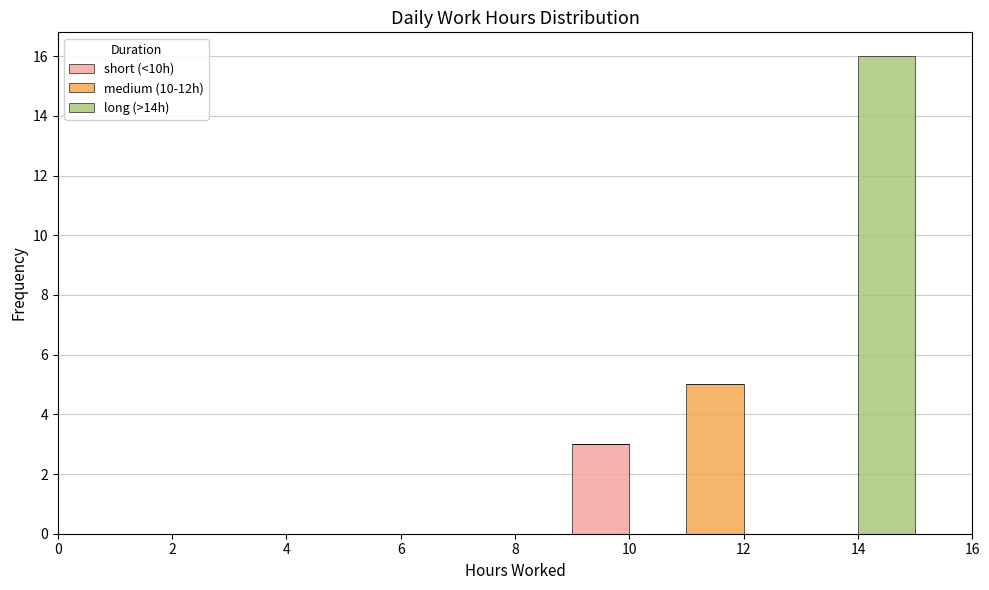

Reading left to right, list every stacked bar in this chart as the range it spans on the x-axis followed by its total height. The values are not printed on the chart, so give them approximately, as read against the axis.

0 to 1: 0
1 to 2: 0
2 to 3: 0
3 to 4: 0
4 to 5: 0
5 to 6: 0
6 to 7: 0
7 to 8: 0
8 to 9: 0
9 to 10: 3
10 to 11: 0
11 to 12: 5
12 to 13: 0
13 to 14: 0
14 to 15: 16
15 to 16: 0